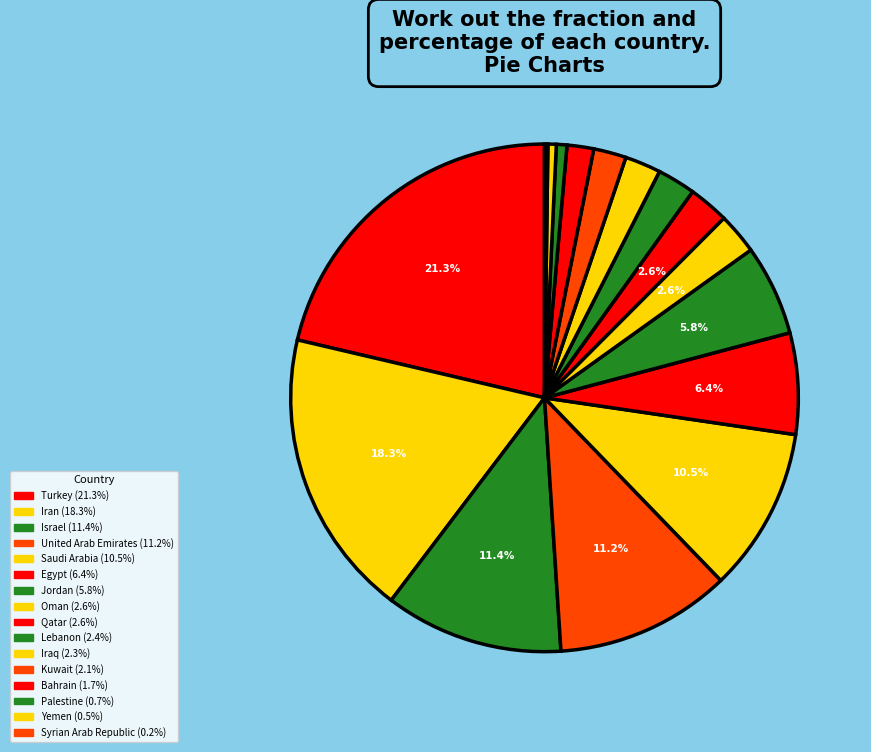

What is the change in value from United Arab Emirates to Jordan?

-4347